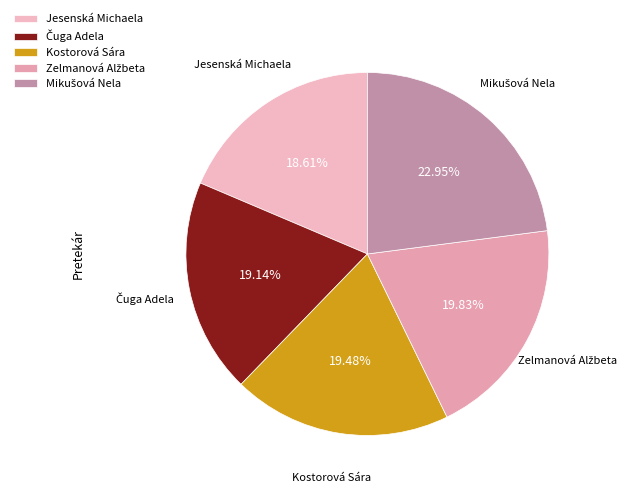

Which category has the smallest portion of the pie?

Jesenská Michaela